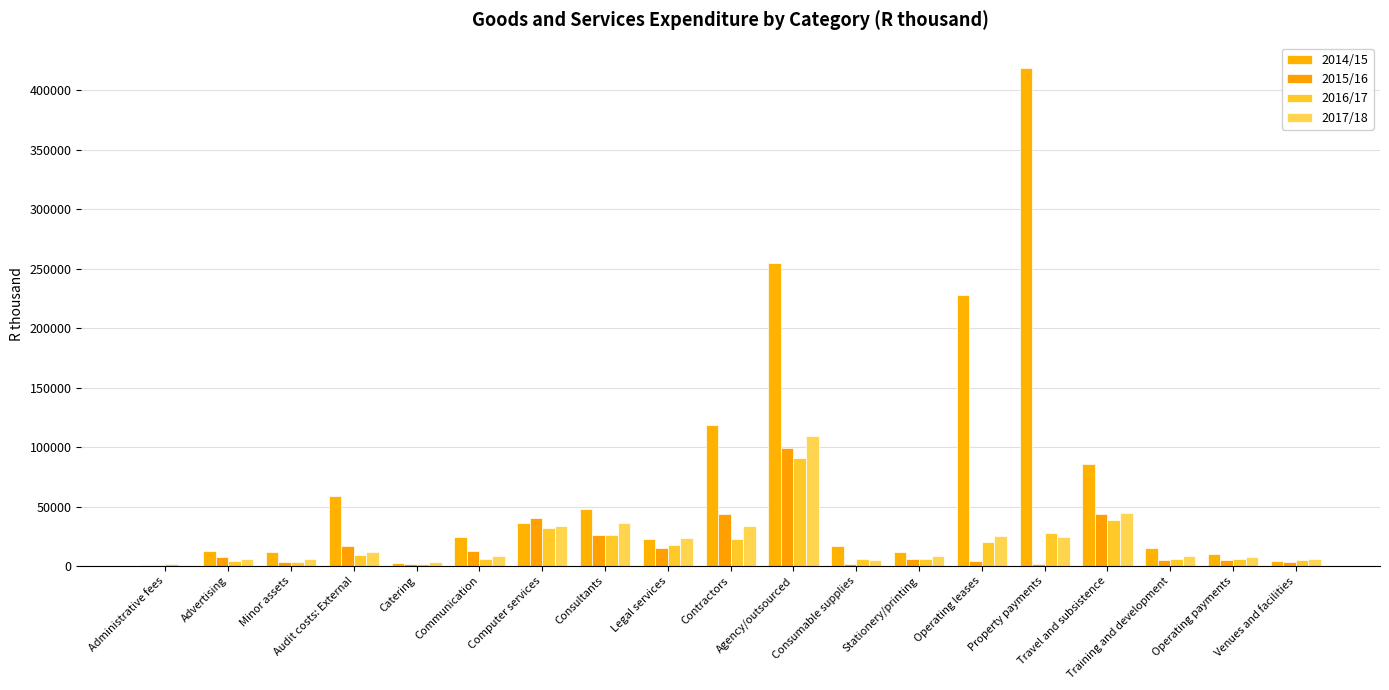

Which label corresponds to the largest value in the chart?

Property payments